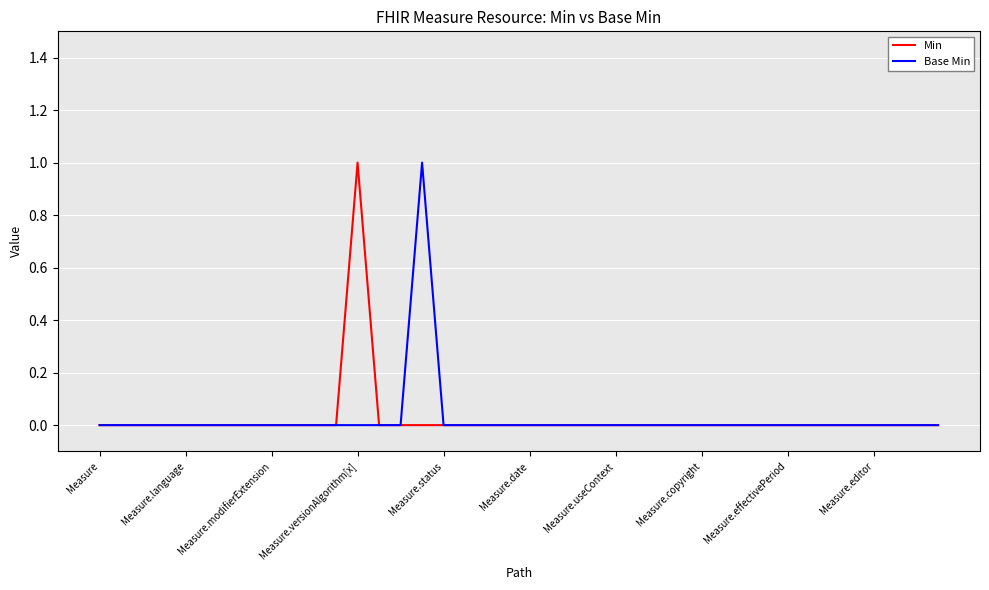

What are all the series names shown in the legend?

Min, Base Min